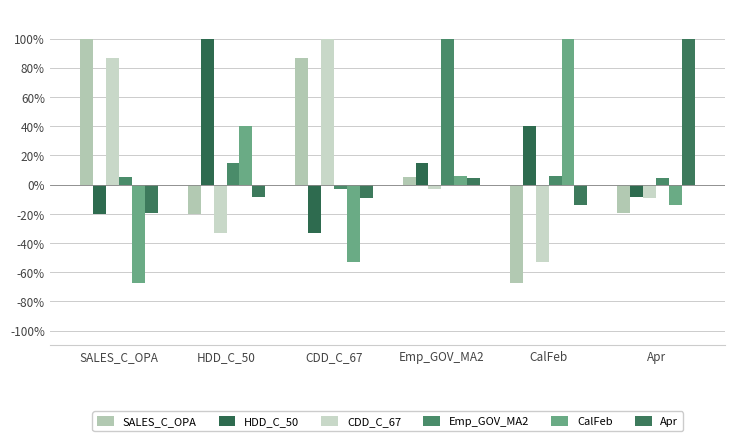

Which series has the largest total across all categories?

Emp_GOV_MA2